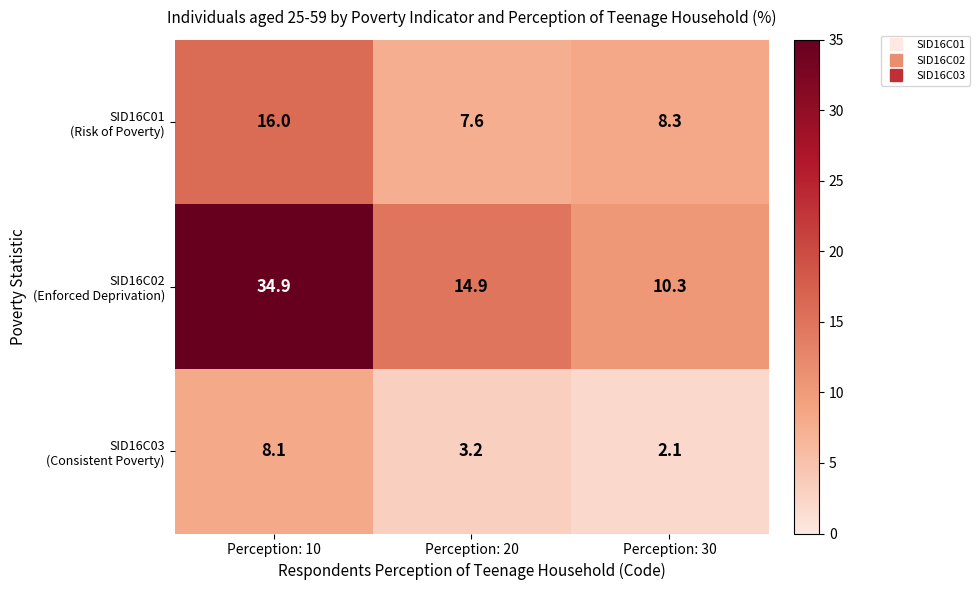

What is the difference between the highest and lowest values at Perception: 20?

11.7